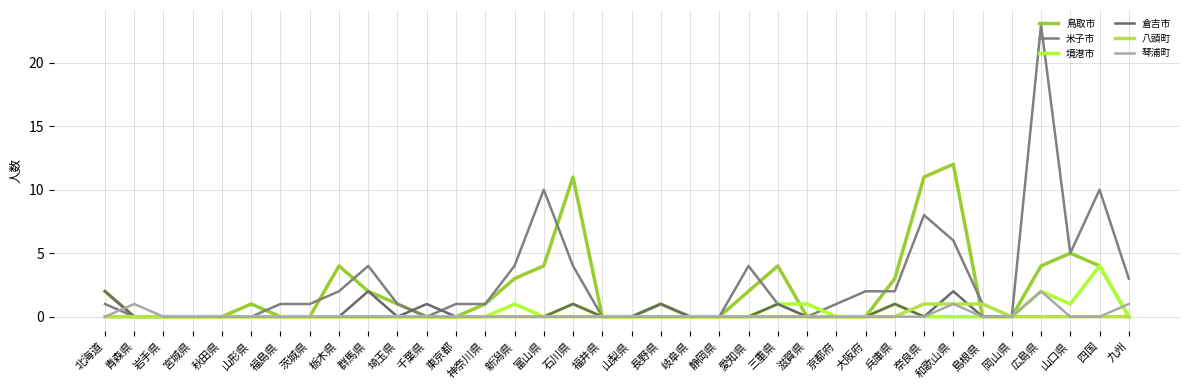

What is the difference between the second highest and second lowest values in the 倉吉市 series?

2